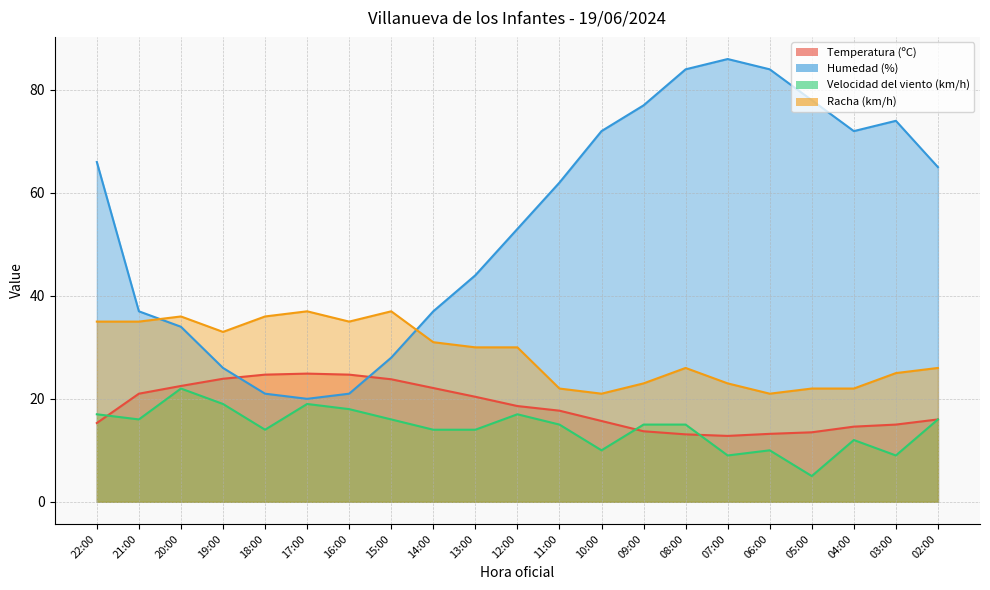

At which category does the chart reach its peak across all series?

07:00